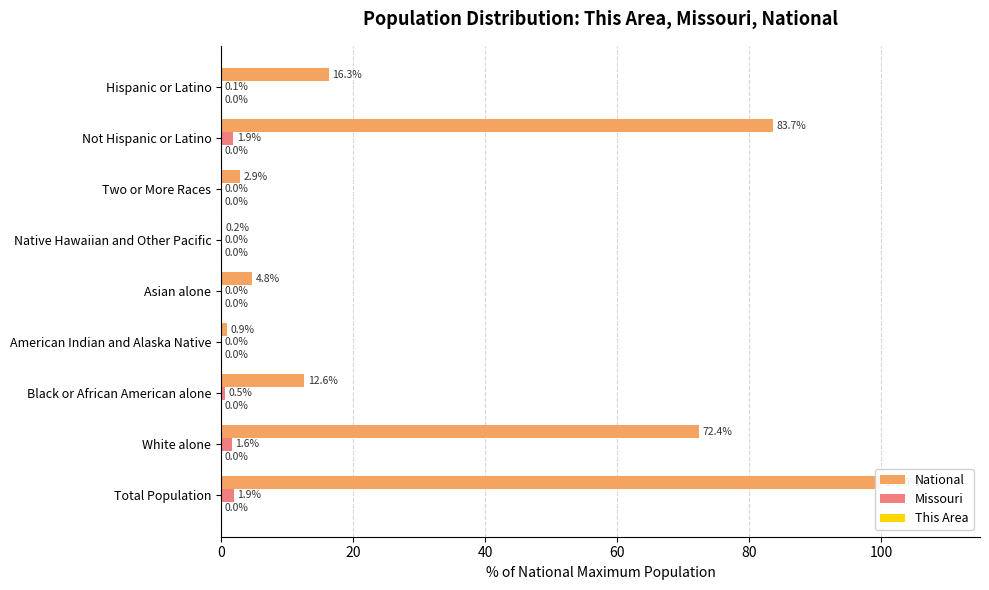

Between Asian alone and American Indian and Alaska Native, which is larger?

Asian alone